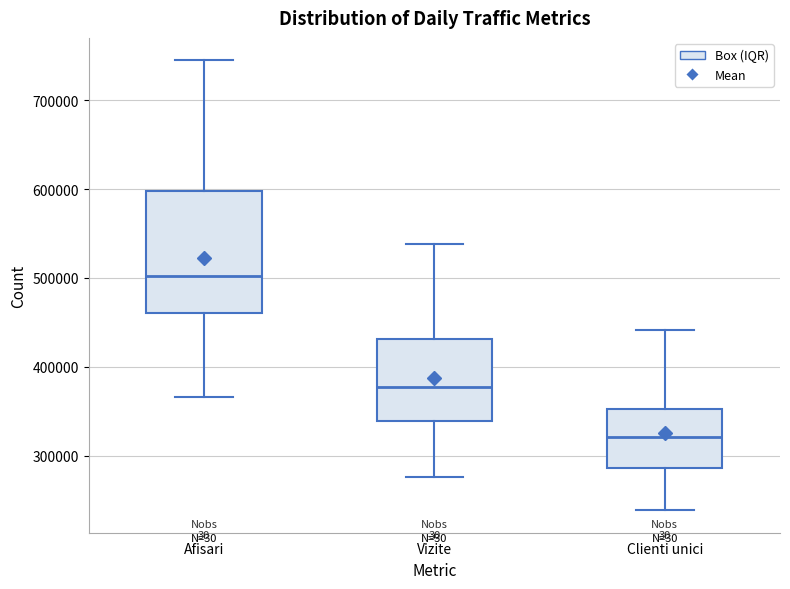

Where does the upper whisker of the box for Afisari end on the y-axis? The values are not printed on the chart, so give them approximately, as read against the axis.

750000